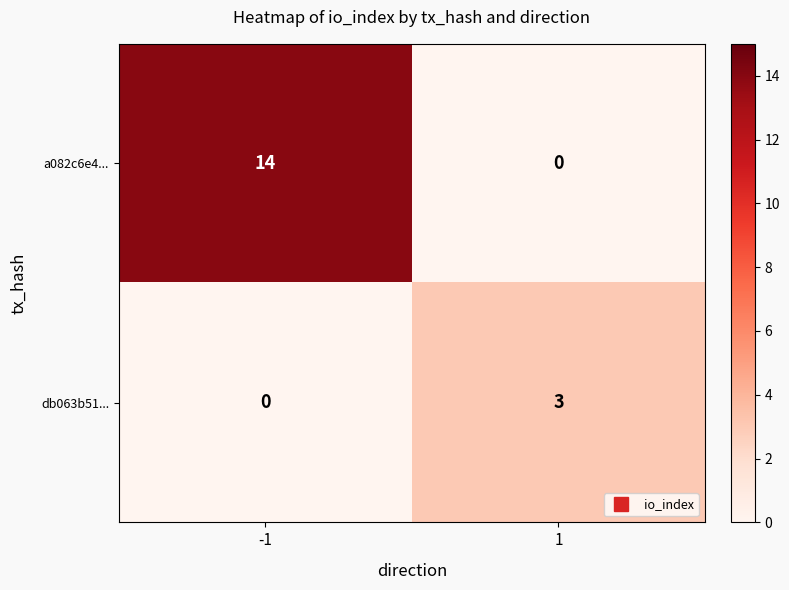

What is the total value across all series at 1?

3